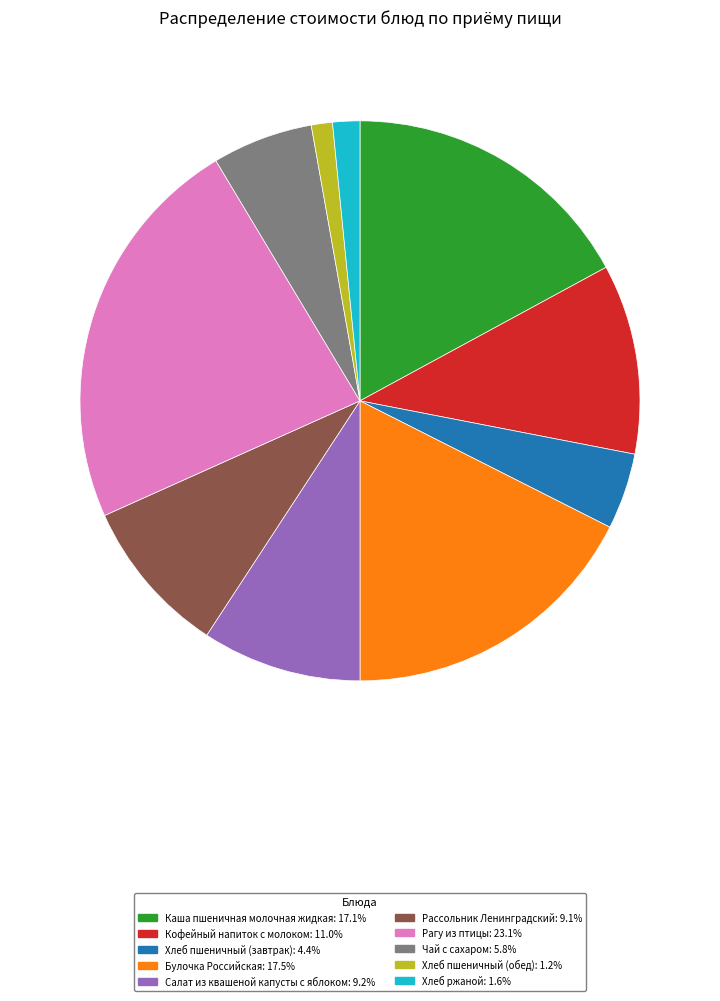

Does Рассольник Ленинградский represent more than half of the total?

No